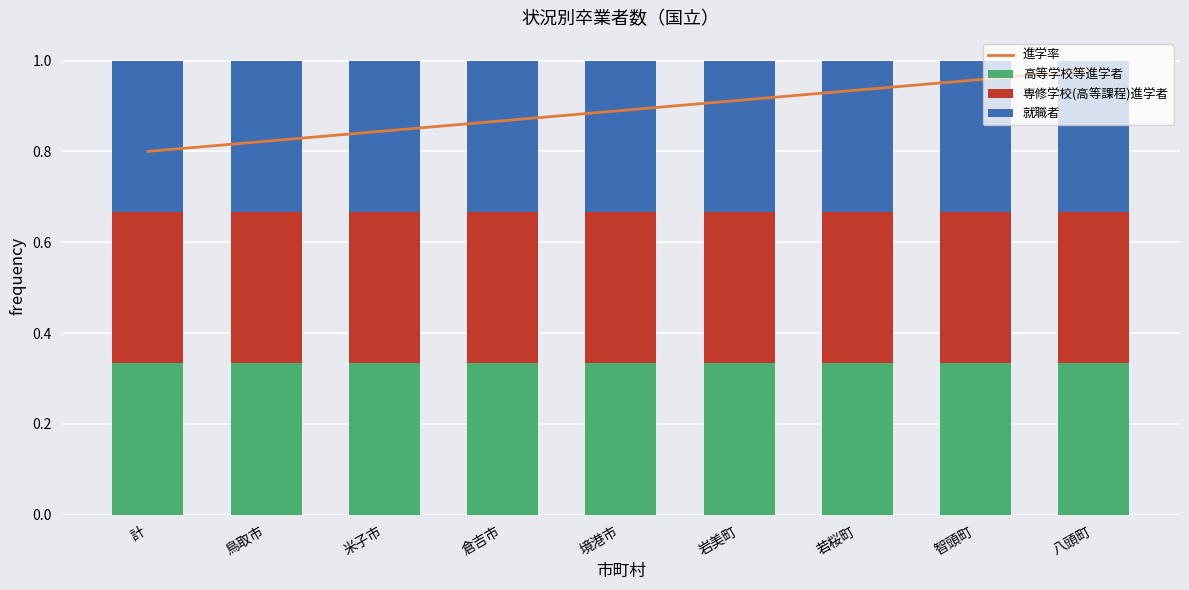

Which has a higher value, 若桜町 or 境港市?

若桜町